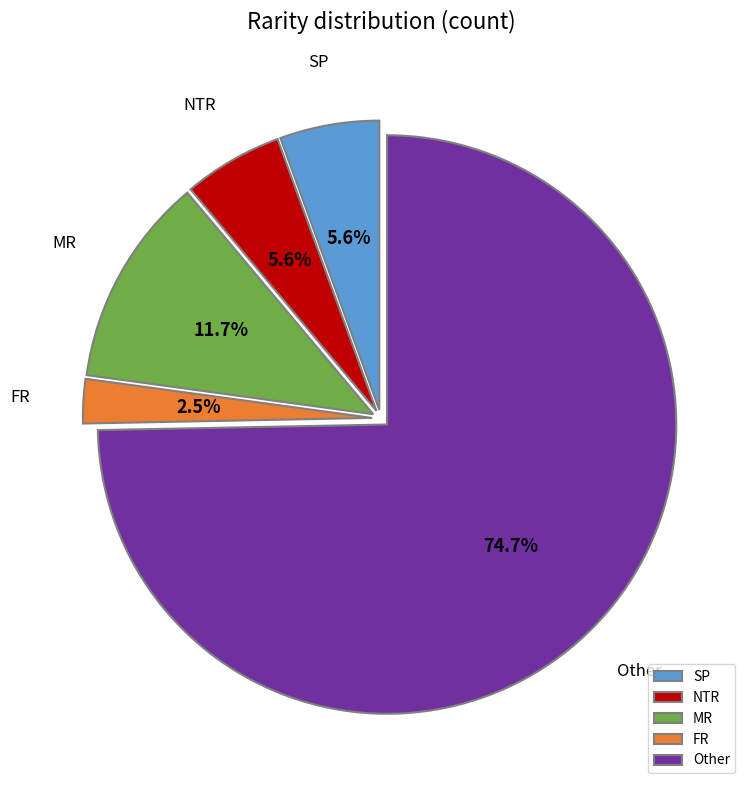

What is the ratio of the value at Other to the value at MR?

6.4